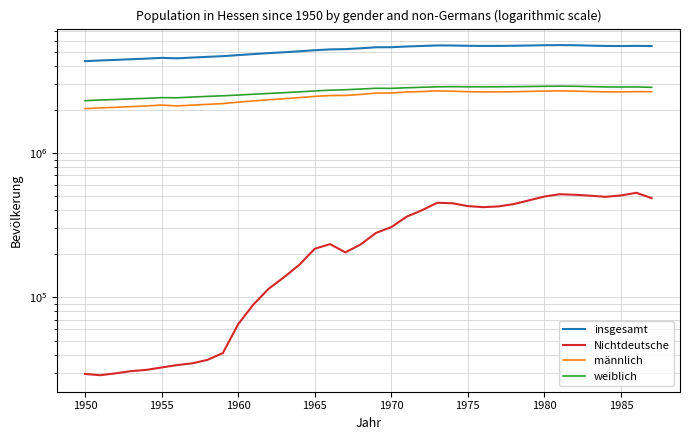

Which series has the largest range (max minus min)?

insgesamt